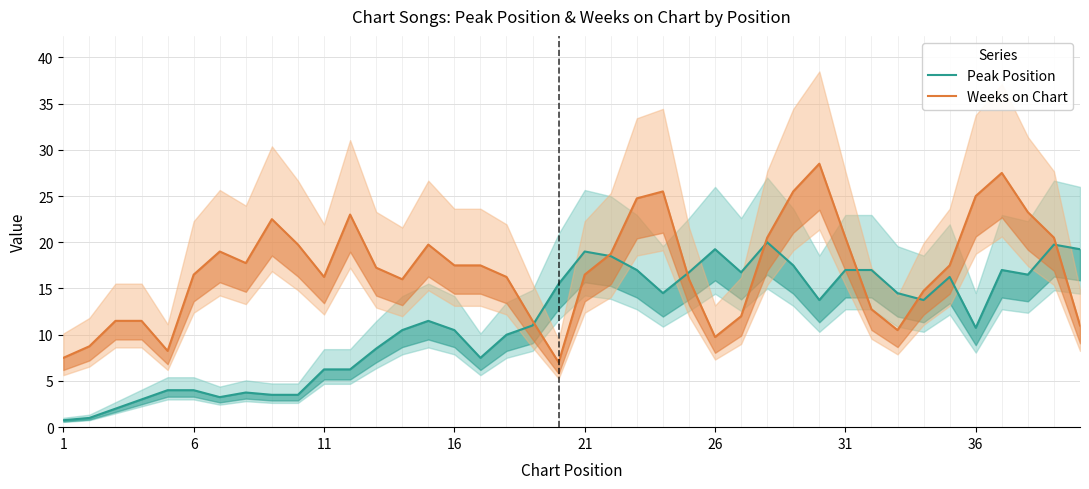

Does the chart display data point markers on the line(s)?

No